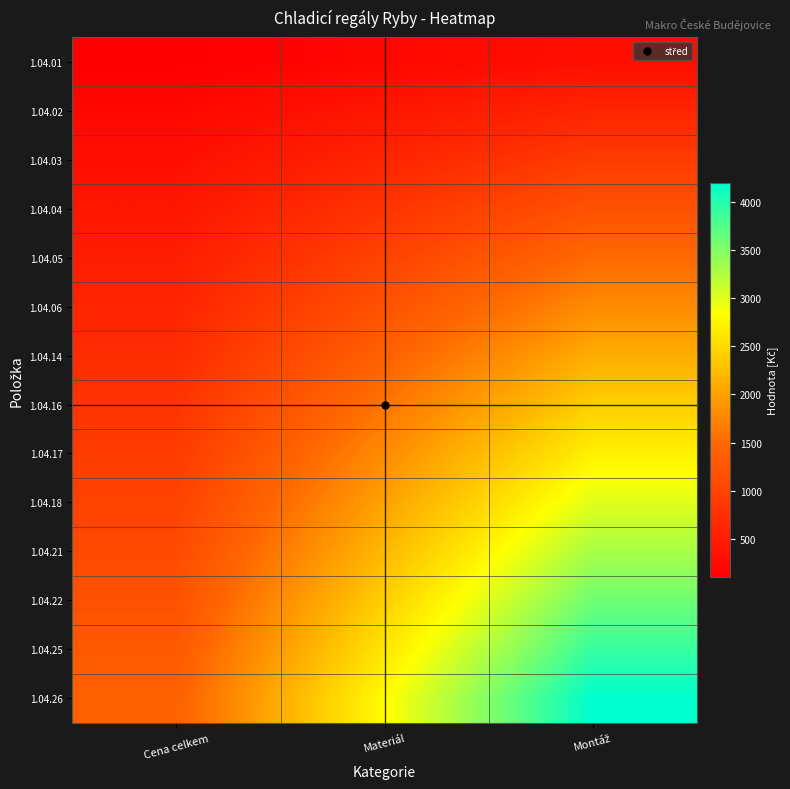

What is the difference between the highest and lowest values at Cena celkem?

1300